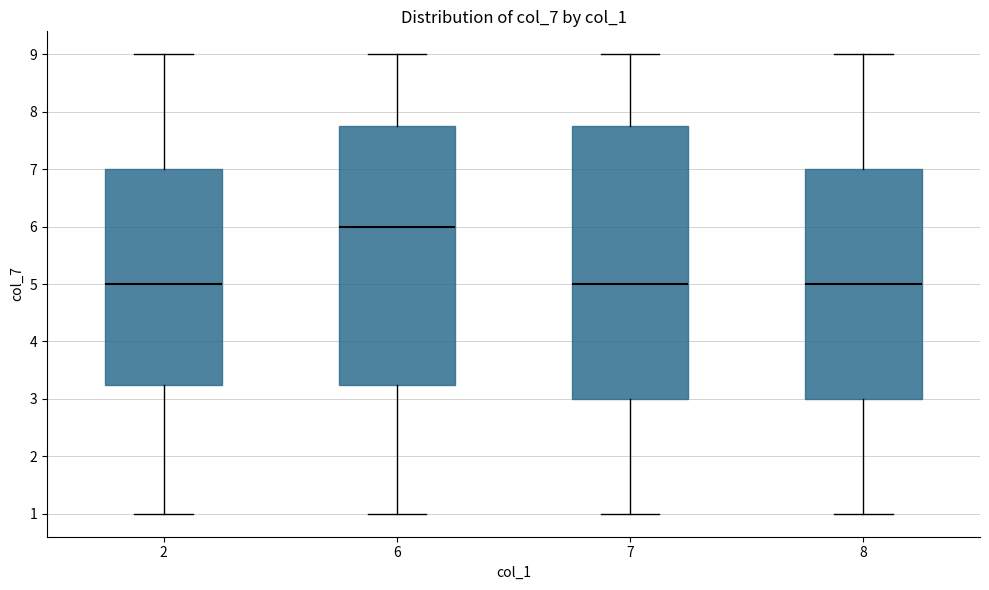

Reading left to right, read every box against the y-axis: the position of its median line, the range the box covers, and the ends of its whiskers. The values are not printed on the chart, so give them approximately, as read against the axis.

2: median 5.0, box 3.3 to 7.0, whiskers 1.0 to 9.0
6: median 6.0, box 3.3 to 7.8, whiskers 1.0 to 9.0
7: median 5.0, box 3.0 to 7.8, whiskers 1.0 to 9.0
8: median 5.0, box 3.0 to 7.0, whiskers 1.0 to 9.0